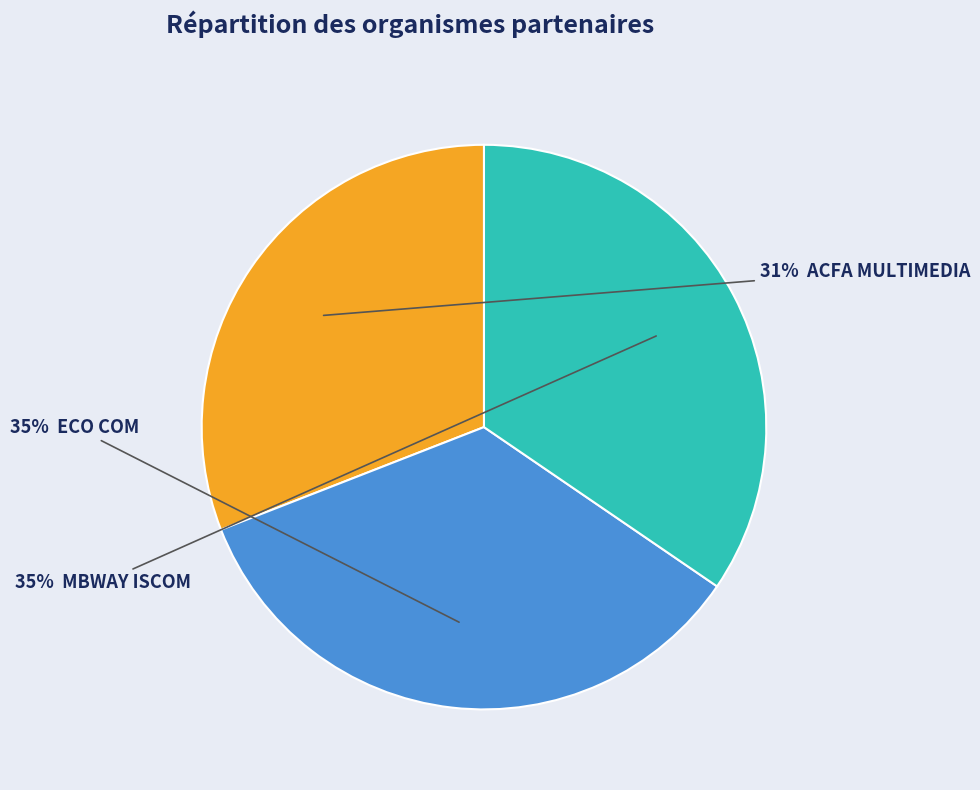

Is there any slice that represents more than half of the pie?

No